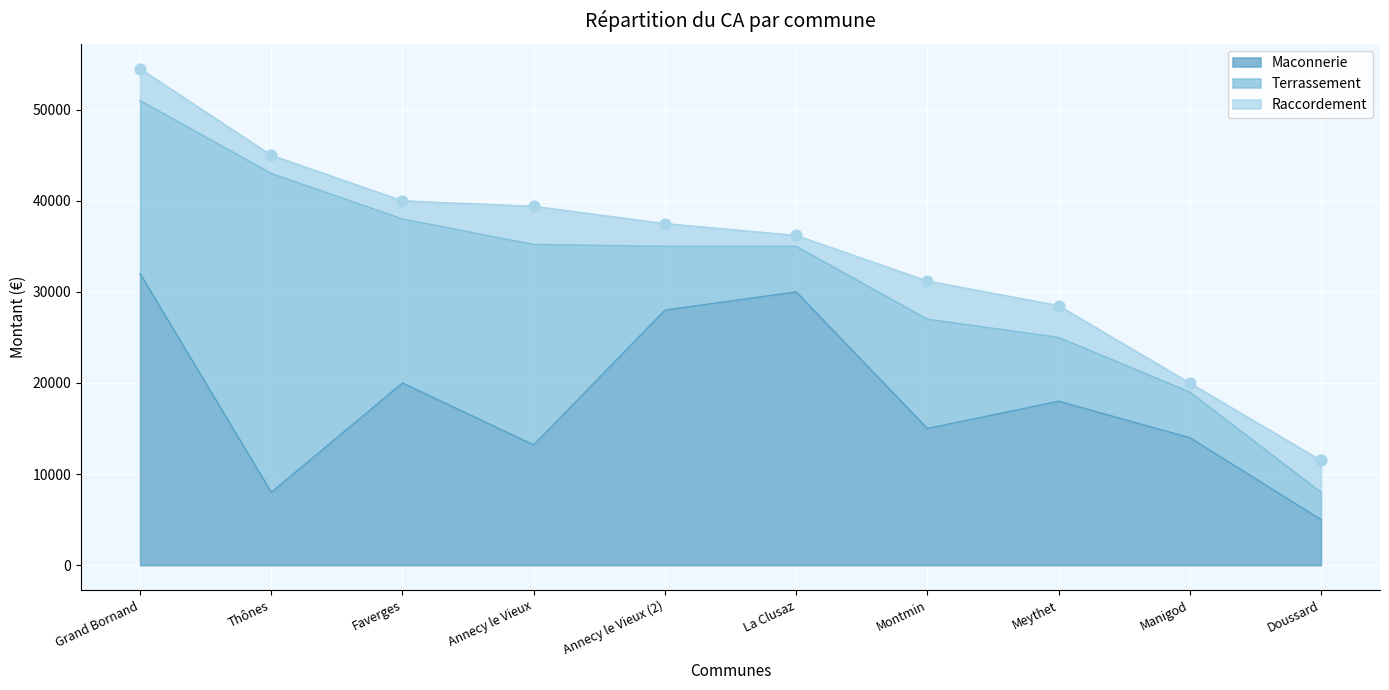

Is the value of Maconnerie at La Clusaz greater than the value of Terrassement at Thônes?

No